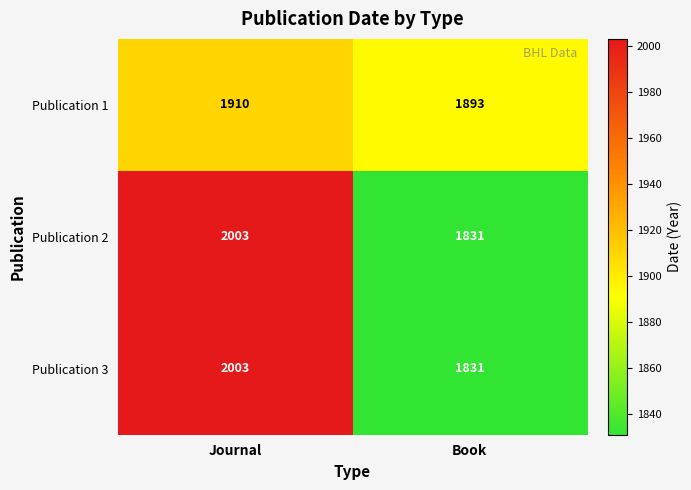

What is the spread (max minus min) of values at Book?

62